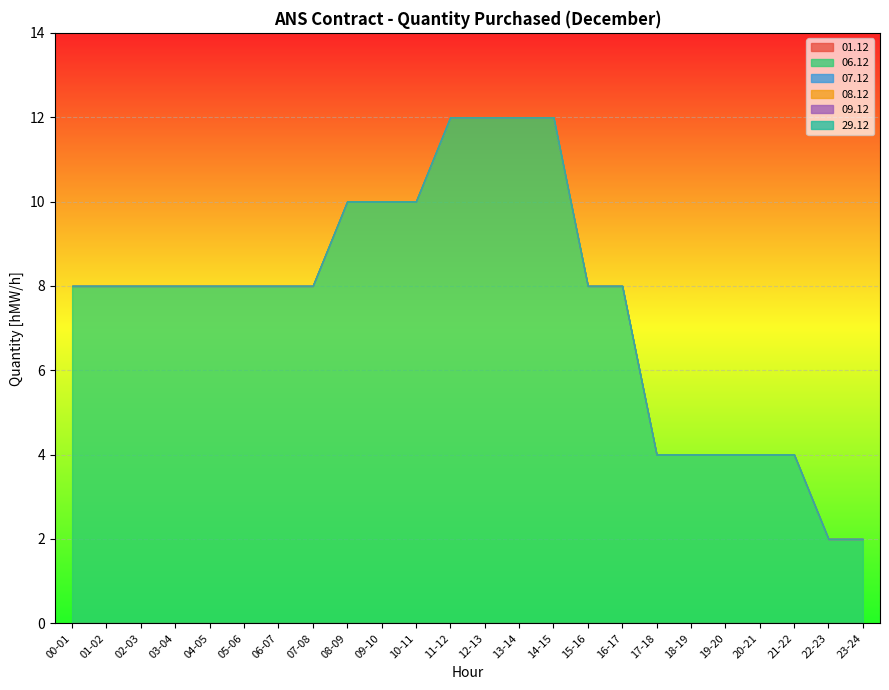

What is the label of the 7th point from the right?

17-18